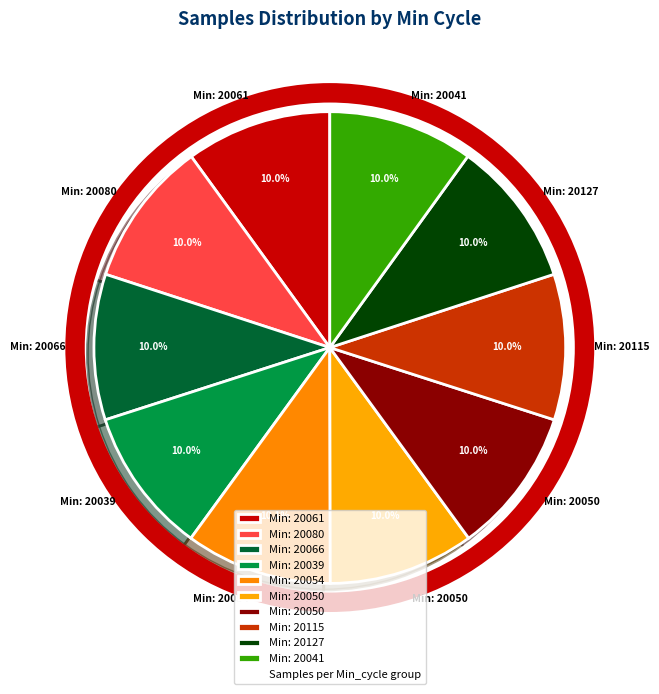

How many segments does this pie chart have?

10